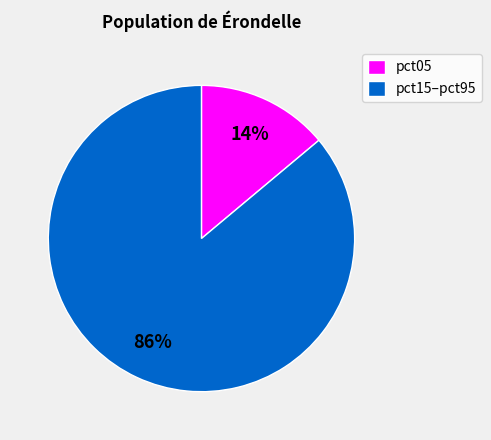

Is it true that pct05 is 26% of the pie?

False